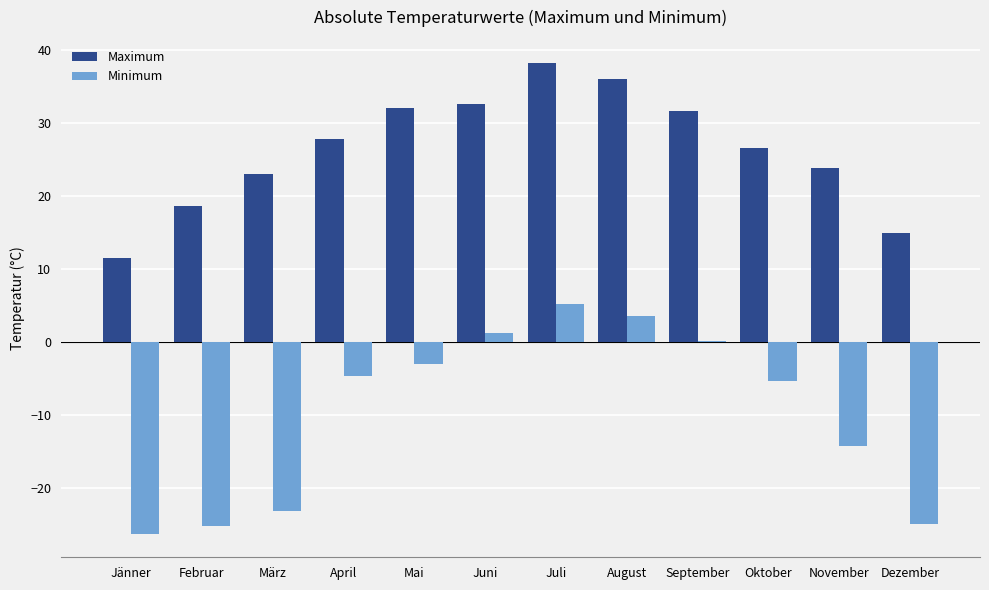

What is the sum of all Maximum values?

317.1